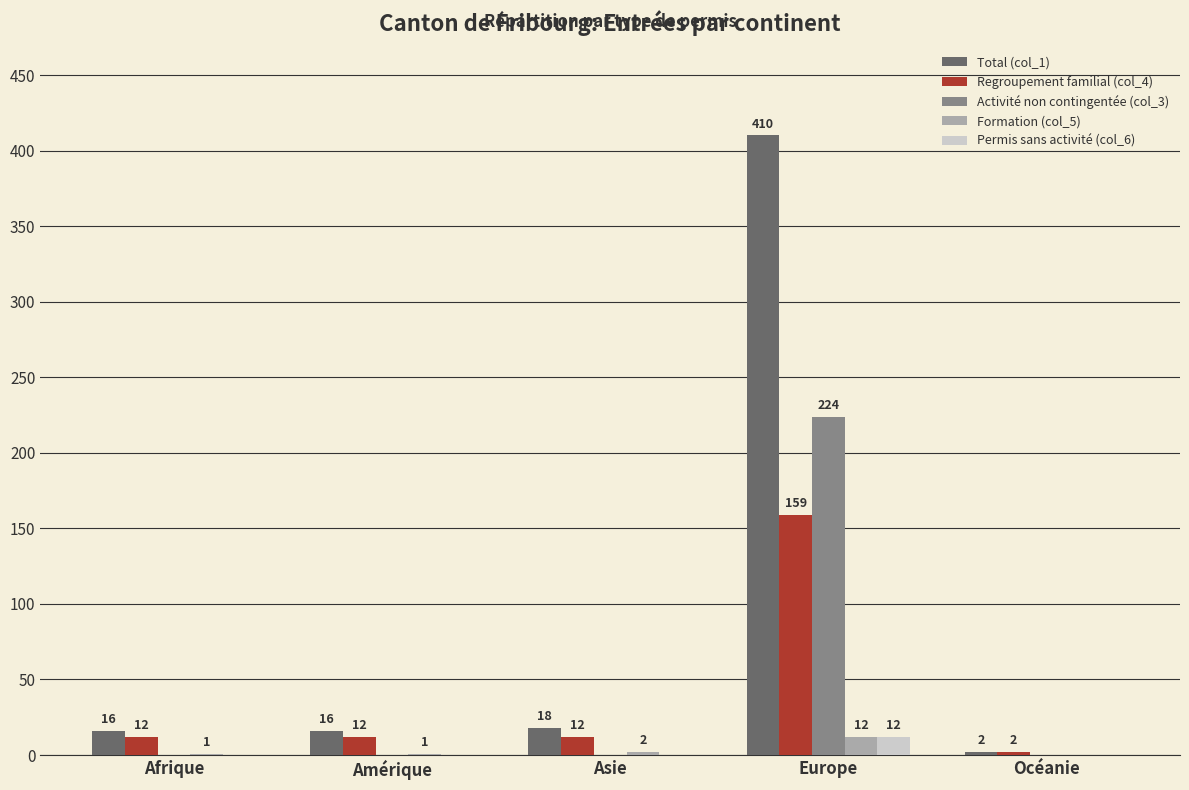

At which category is the sum across all series the highest?

Europe